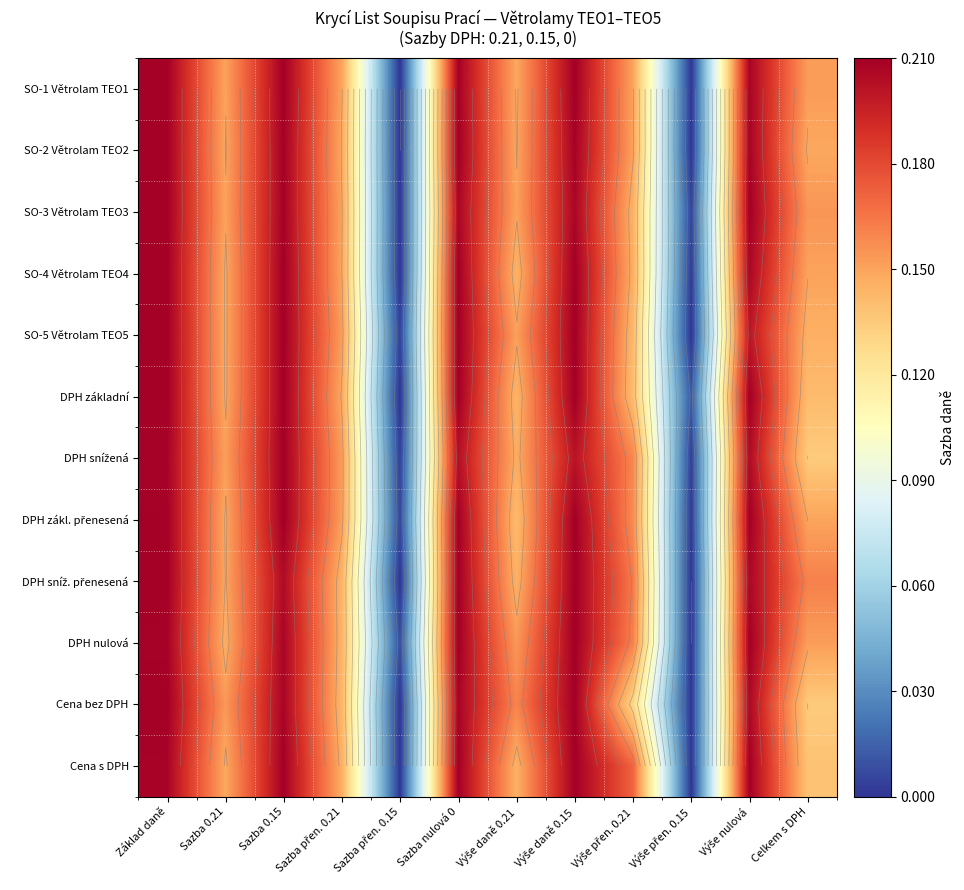

List the labels in order of SO-1 Větrolam TEO1 value, largest first.

Sazba 0.15, Výše daně 0.15, Základ daně, Sazba nulová 0, Výše nulová, Celkem s DPH, Výše přen. 0.21, Sazba 0.21, Sazba přen. 0.21, Výše daně 0.21, Výše přen. 0.15, Sazba přen. 0.15